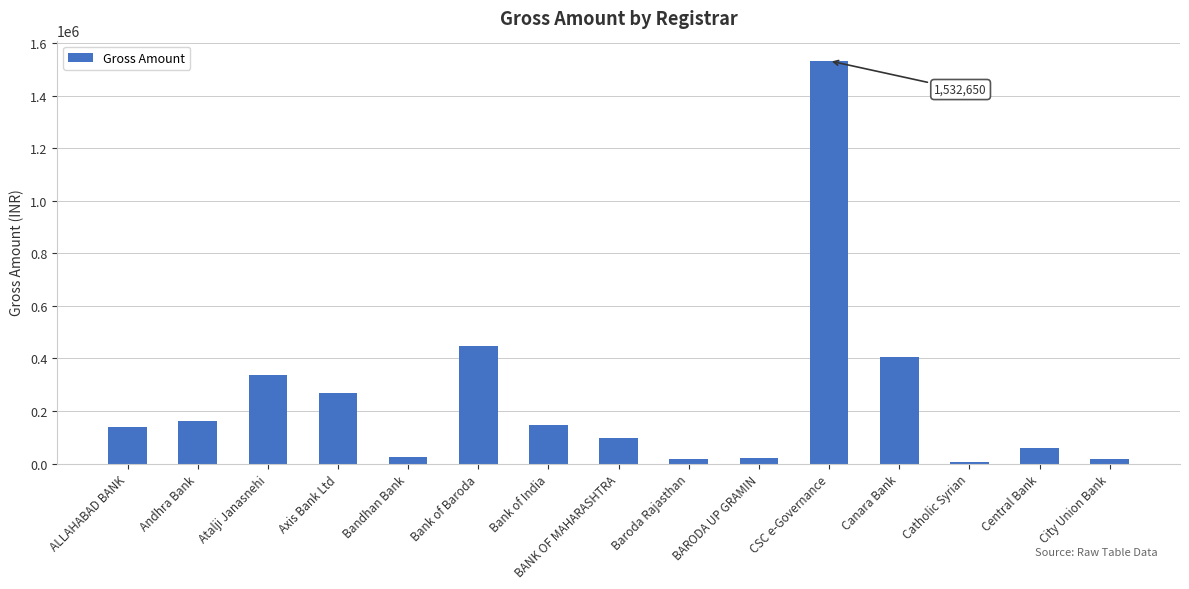

Is it true that the value at Axis Bank Ltd is 113250?

False